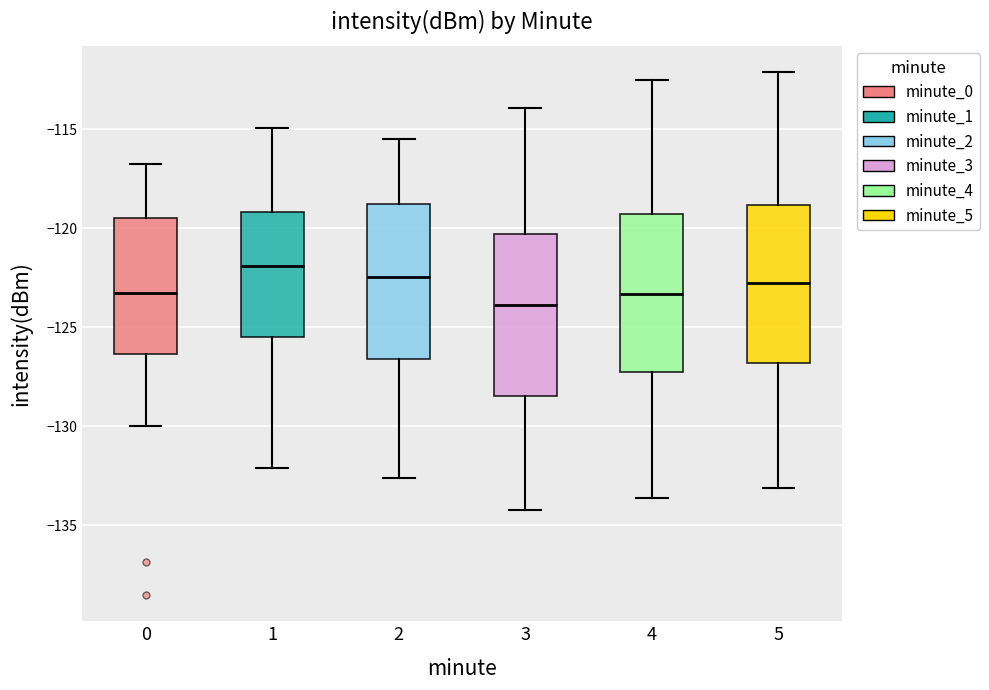

Which box's median line is the lowest?

3